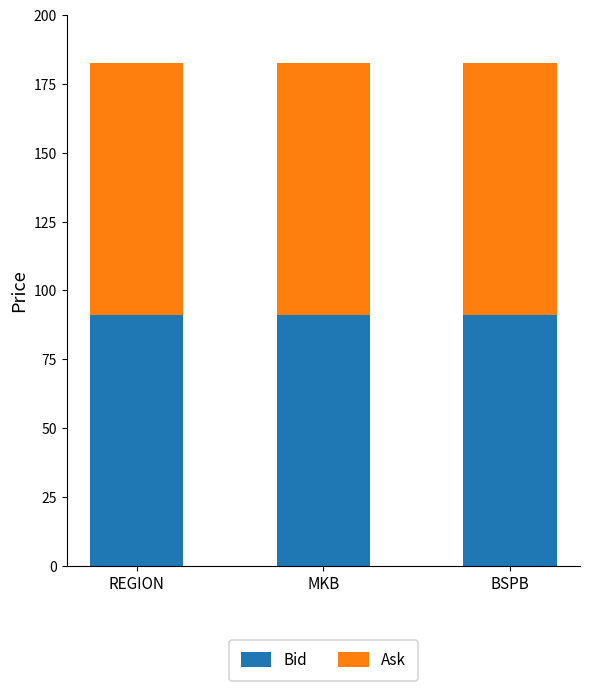

What is the total value across all series at BSPB?

182.5